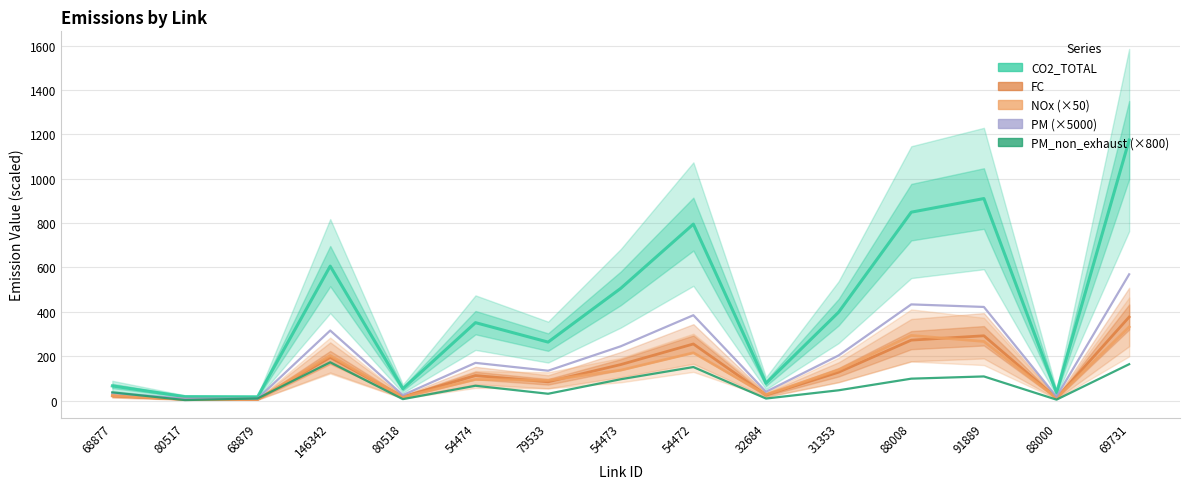

What is the approximate value of FC at 54474?

112.6